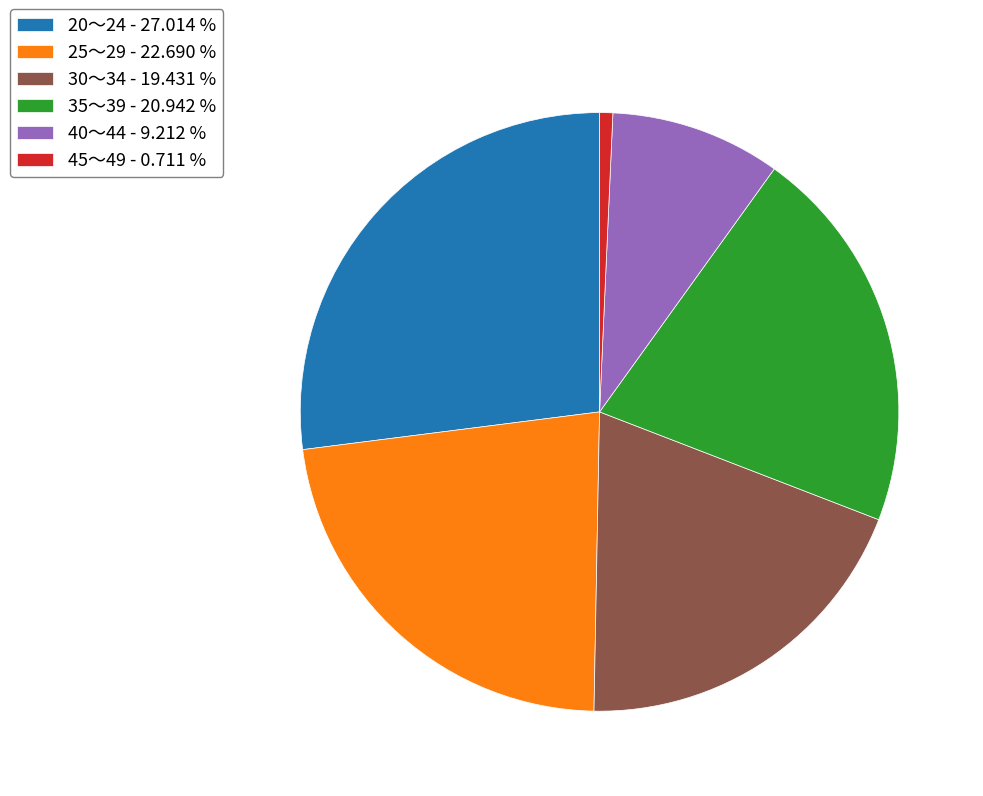

Which has a higher value, 25～29 - 22.690 % or 45～49 - 0.711 %?

25～29 - 22.690 %